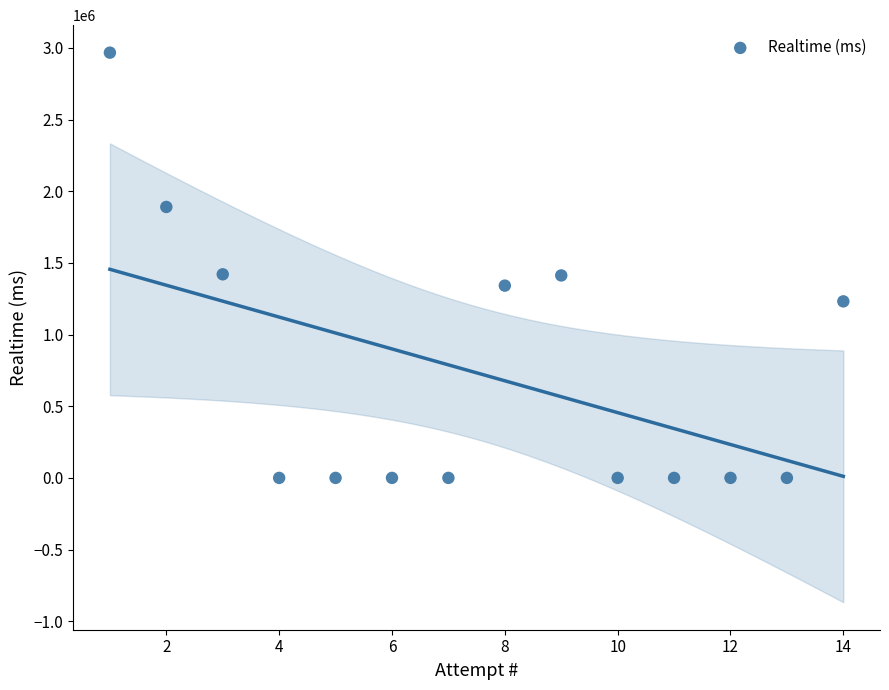

What is the range of Y values (max minus min)?

2966678